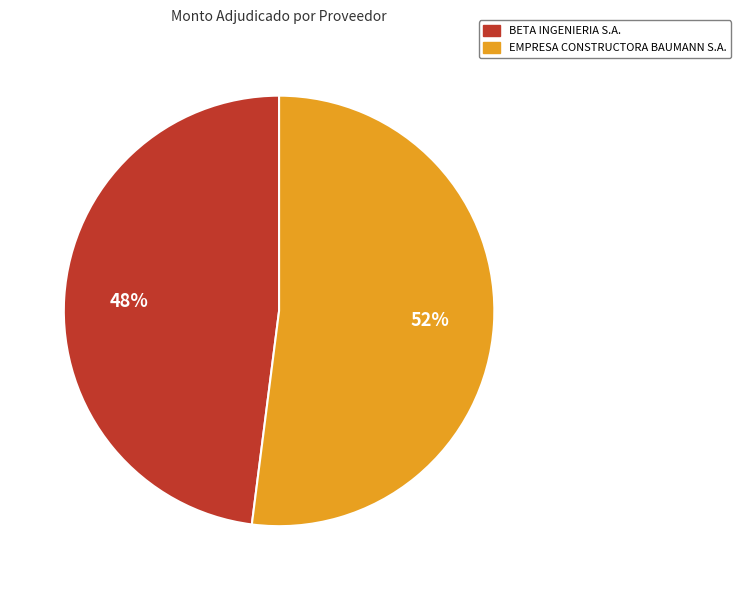

To the nearest percent, what portion does BETA INGENIERIA S.A. represent?

48%